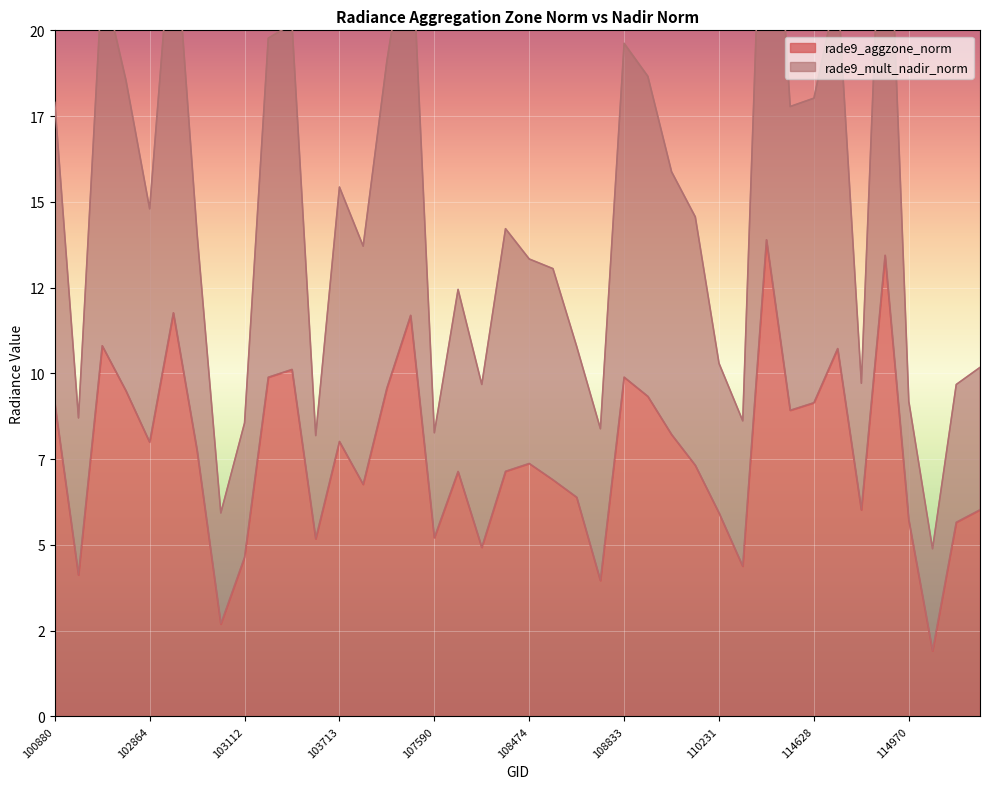

What is the value of the rade9_mult_nadir_norm point at the 16th from the left?

23.4